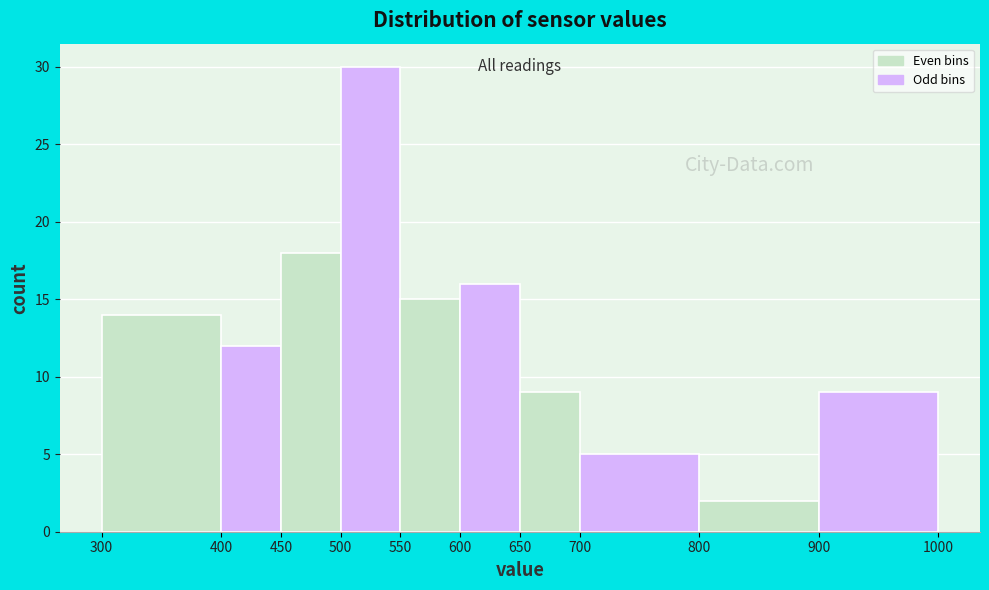

Reading left to right, list every bar in this chart as the range it spans on the x-axis followed by its height. The values are not printed on the chart, so give them approximately, as read against the axis.

300 to 400: 14
400 to 450: 12
450 to 500: 18
500 to 550: 30
550 to 600: 15
600 to 650: 16
650 to 700: 9
700 to 800: 5
800 to 900: 2
900 to 1000: 9